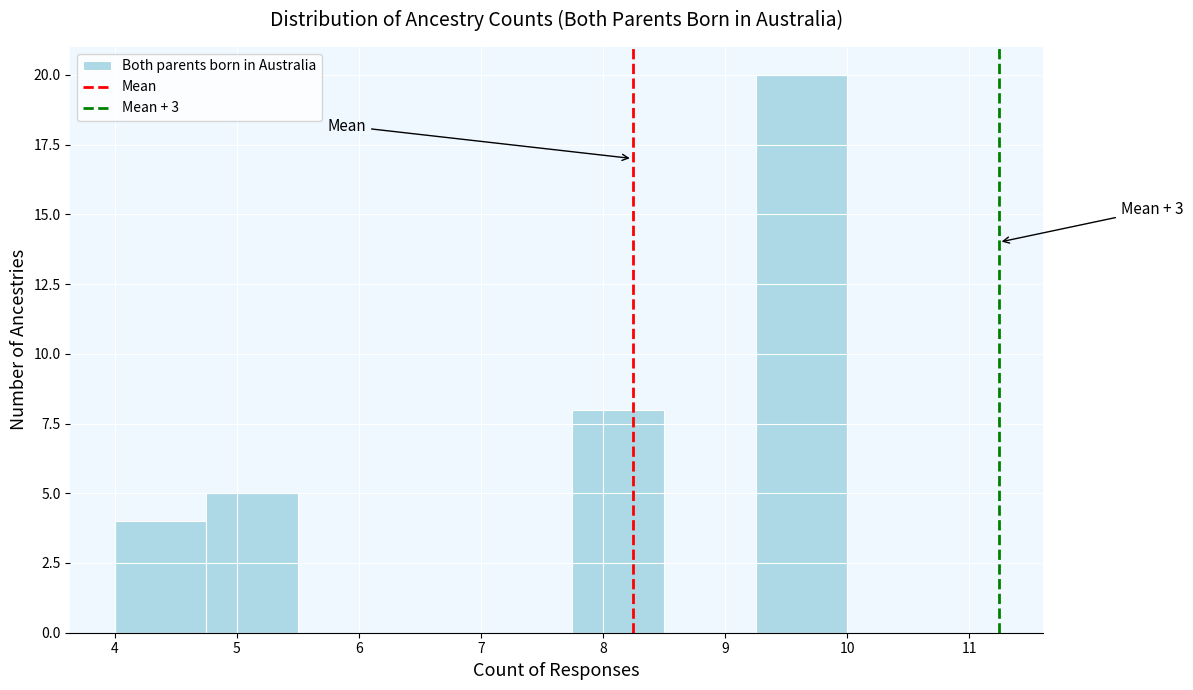

Over which range of the x-axis is the bar tallest?

9.25 to 10.00